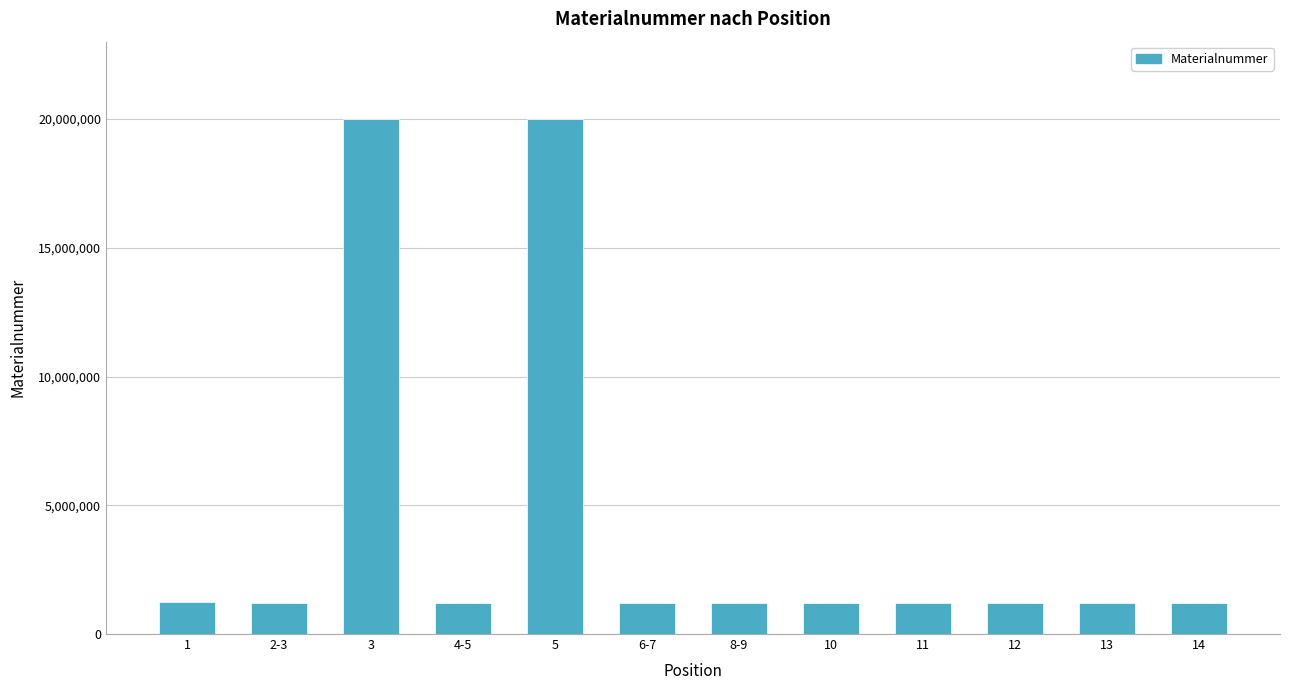

What is the maximum value shown in the chart?

20001800